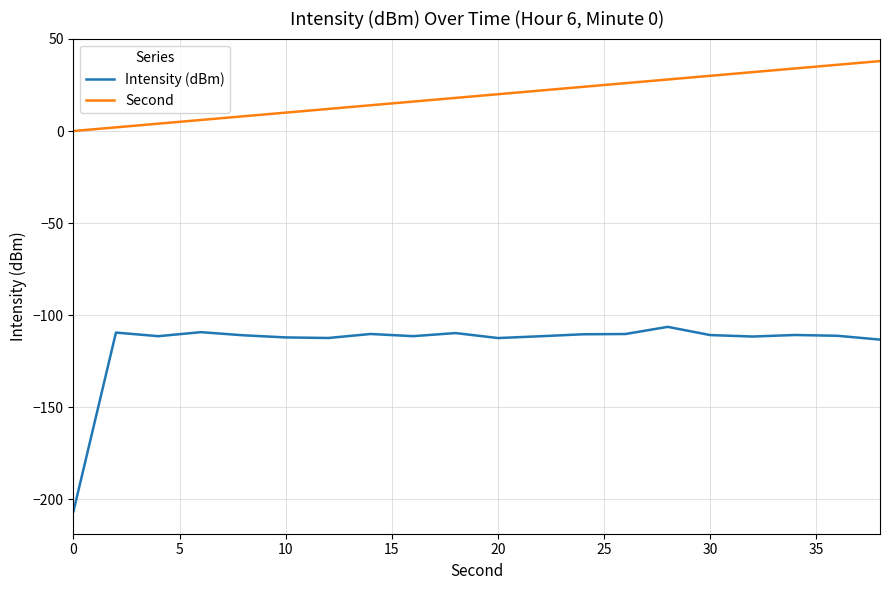

Which series has the largest total across all categories?

Second